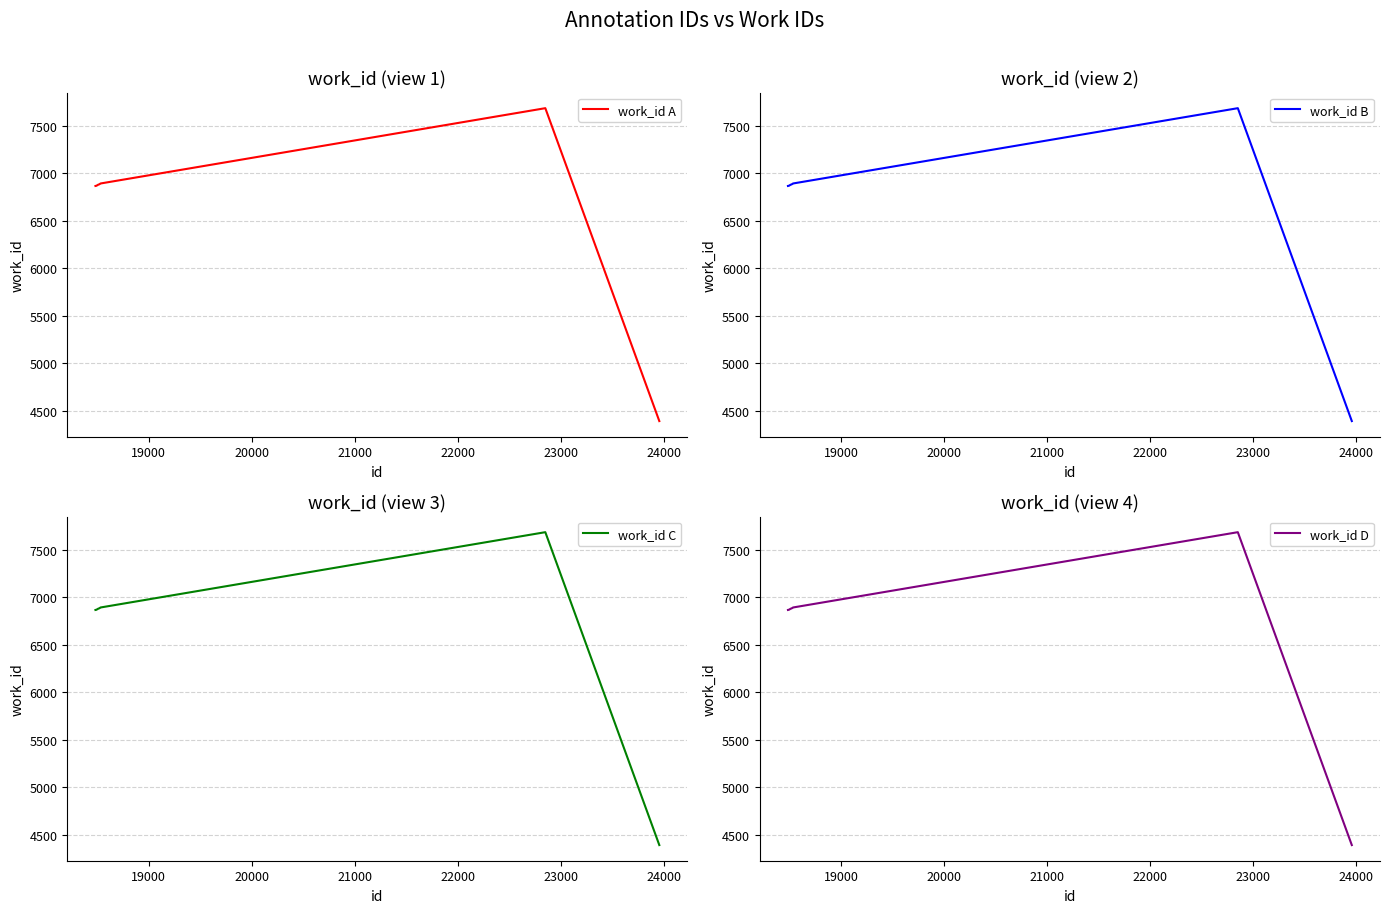

How many distinct data groups are displayed?

4